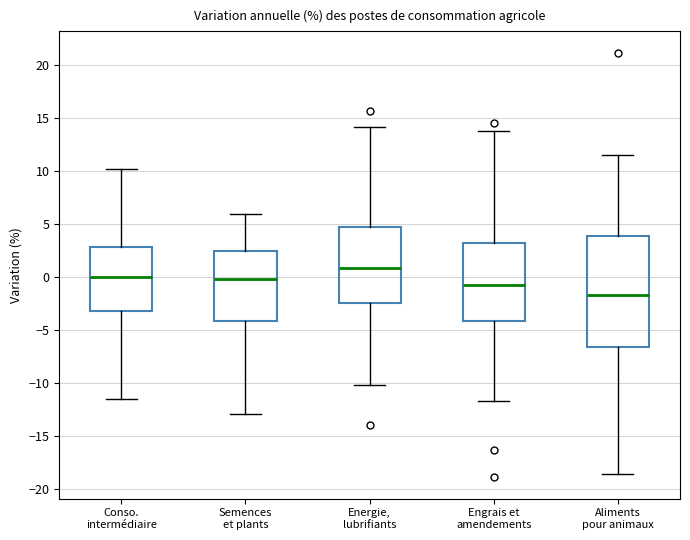

Which box is the tallest, from its lower edge to its upper edge?

Aliments pour animaux